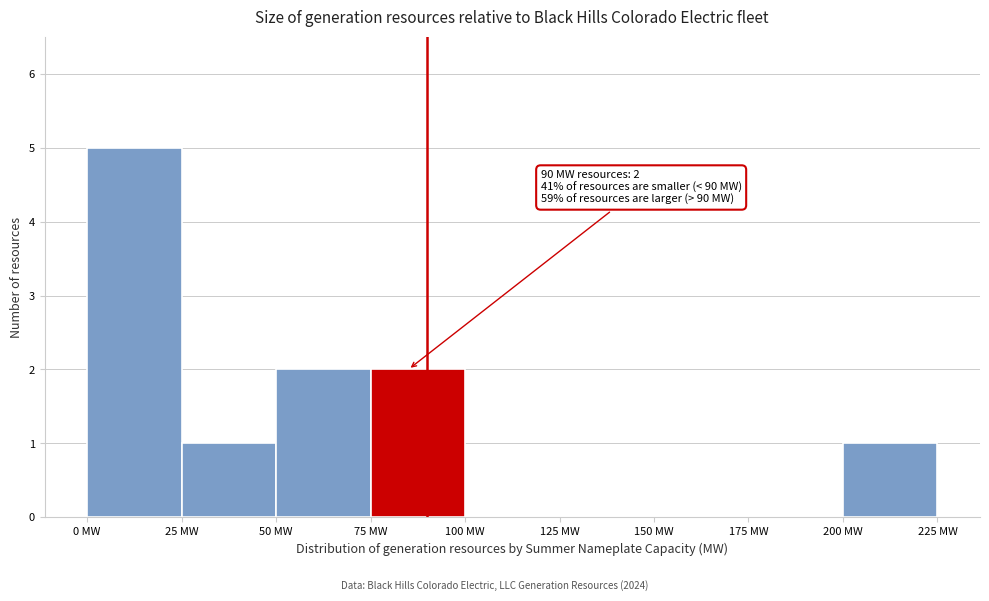

Over which range of the x-axis is the bar tallest?

0 to 25